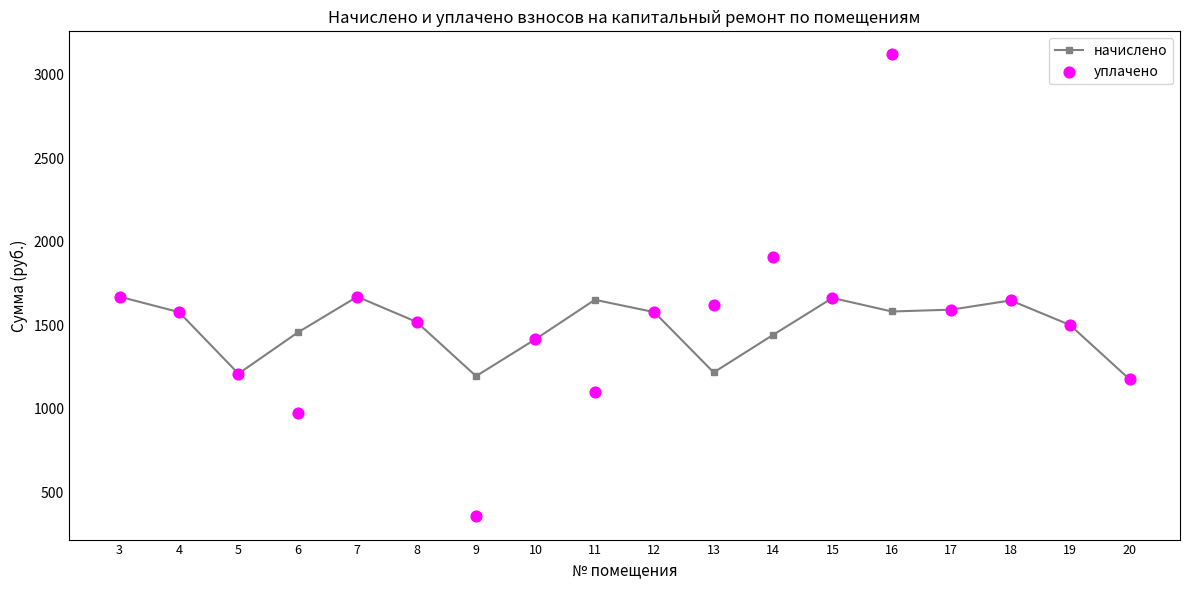

At which category is the sum across all series the highest?

16